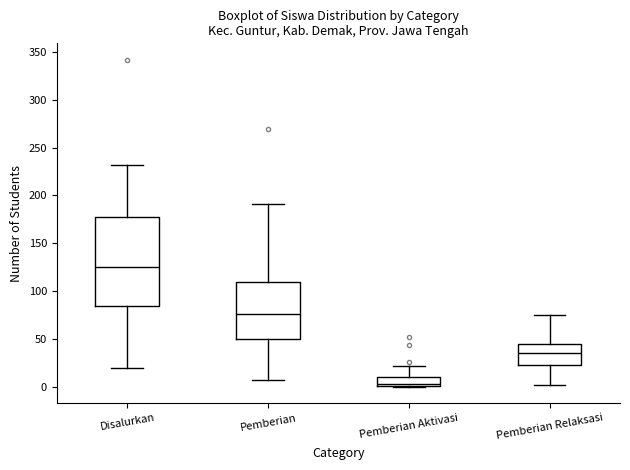

Reading left to right, transcribe this box plot: for each box, give where its median line is, the range the box spans, and where its two whiskers end, as read against the y-axis. The values are not printed on the chart, so give them approximately, as read against the axis.

Disalurkan: median 125, box 85 to 180, whiskers 20 to 230
Pemberian: median 75, box 50 to 110, whiskers 5 to 190
Pemberian Aktivasi: median 5, box 0 to 10, whiskers 0 to 20
Pemberian Relaksasi: median 35, box 25 to 45, whiskers 0 to 75